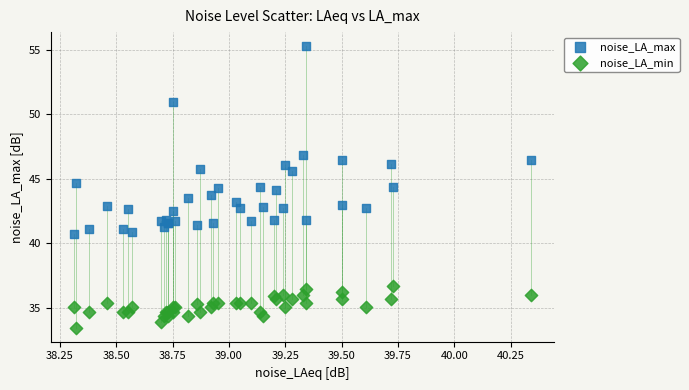

Which series reaches the maximum Y coordinate?

noise_LA_max